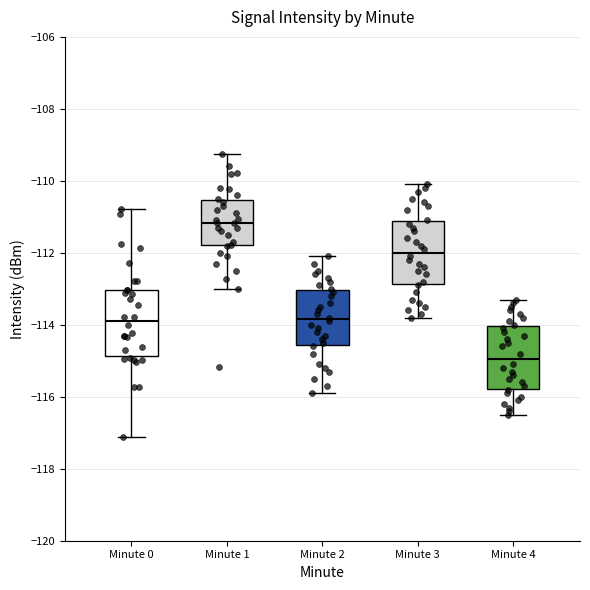

Where is the lower edge of the box for Minute 1 on the y-axis? The values are not printed on the chart, so give them approximately, as read against the axis.

-111.8